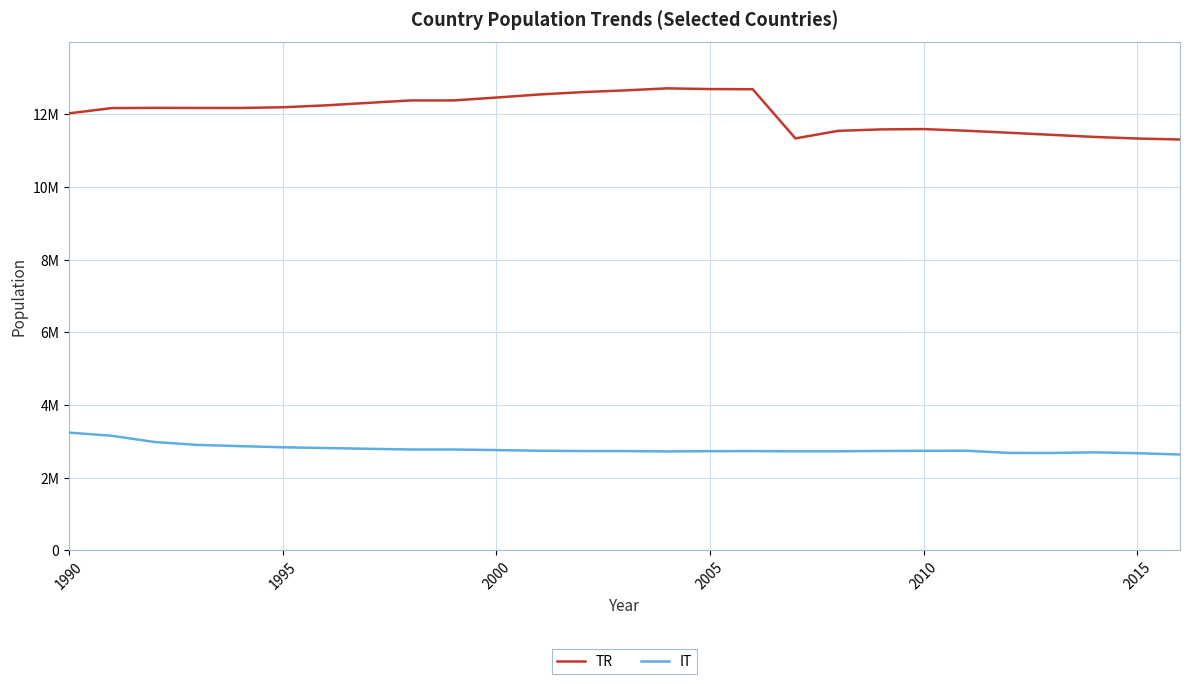

What are all the series names shown in the legend?

TR, IT